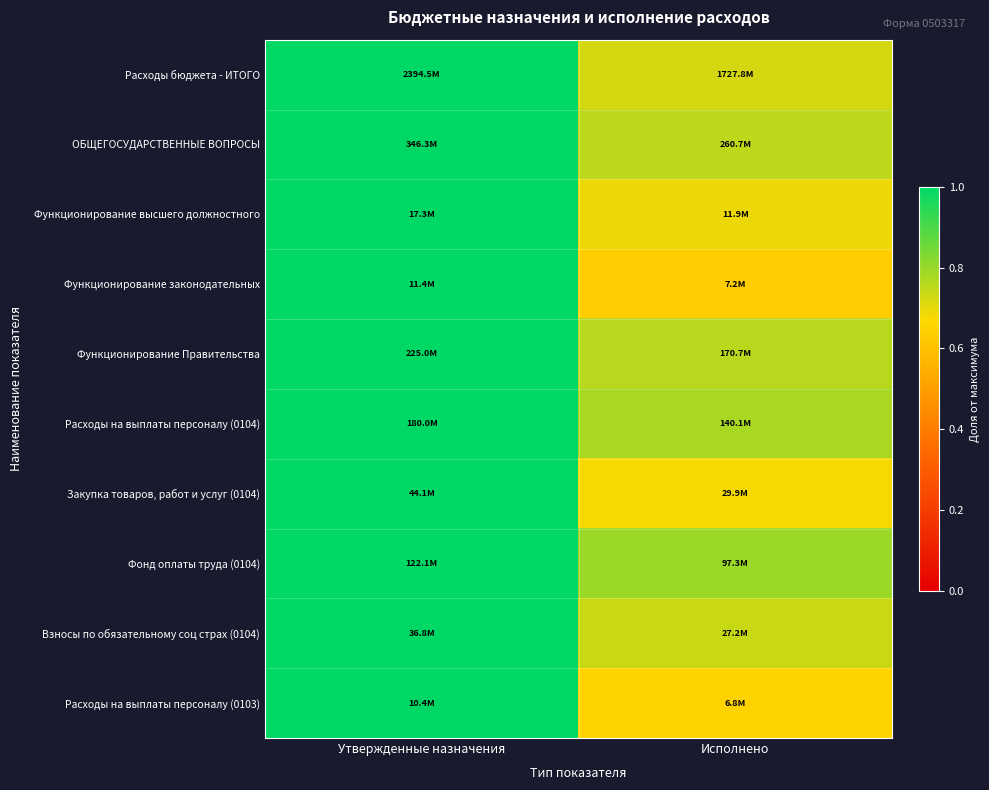

Reading left to right, extract all data points from this chart.

Расходы бюджета - ИТОГО: Утвержденные назначения=1.0	Исполнено=0.7
ОБЩЕГОСУДАРСТВЕННЫЕ ВОПРОСЫ: Утвержденные назначения=1.0	Исполнено=0.8
Функционирование высшего должностного: Утвержденные назначения=1.0	Исполнено=0.7
Функционирование законодательных: Утвержденные назначения=1.0	Исполнено=0.6
Функционирование Правительства: Утвержденные назначения=1.0	Исполнено=0.8
Расходы на выплаты персоналу (0104): Утвержденные назначения=1.0	Исполнено=0.8
Закупка товаров, работ и услуг (0104): Утвержденные назначения=1.0	Исполнено=0.7
Фонд оплаты труда (0104): Утвержденные назначения=1.0	Исполнено=0.8
Взносы по обязательному соц страх (0104): Утвержденные назначения=1.0	Исполнено=0.7
Расходы на выплаты персоналу (0103): Утвержденные назначения=1.0	Исполнено=0.6